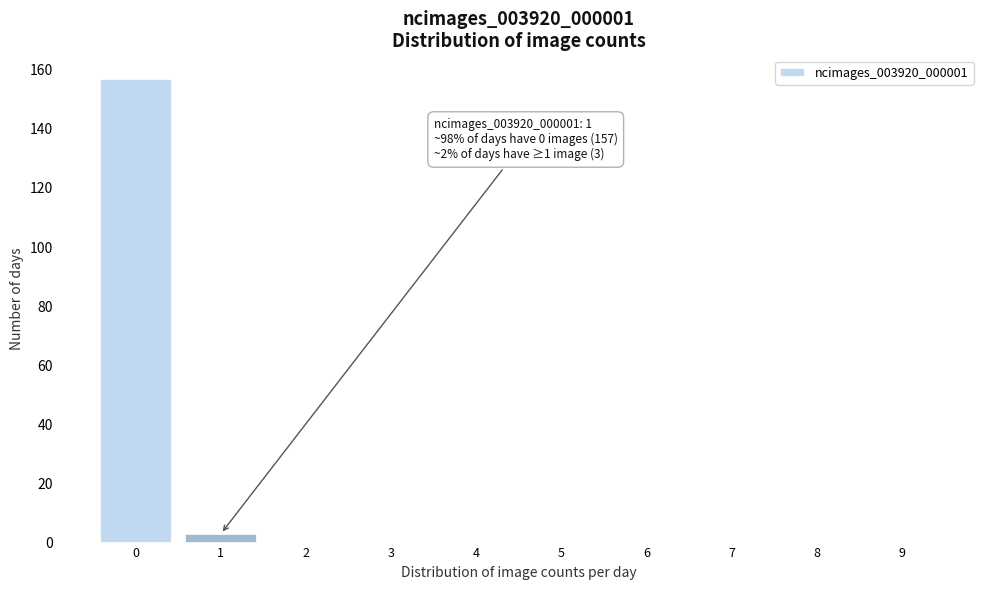

Reading left to right, extract all data points from this chart.

0=157	1=3	2=0	3=0	4=0	5=0	6=0	7=0	8=0	9=0